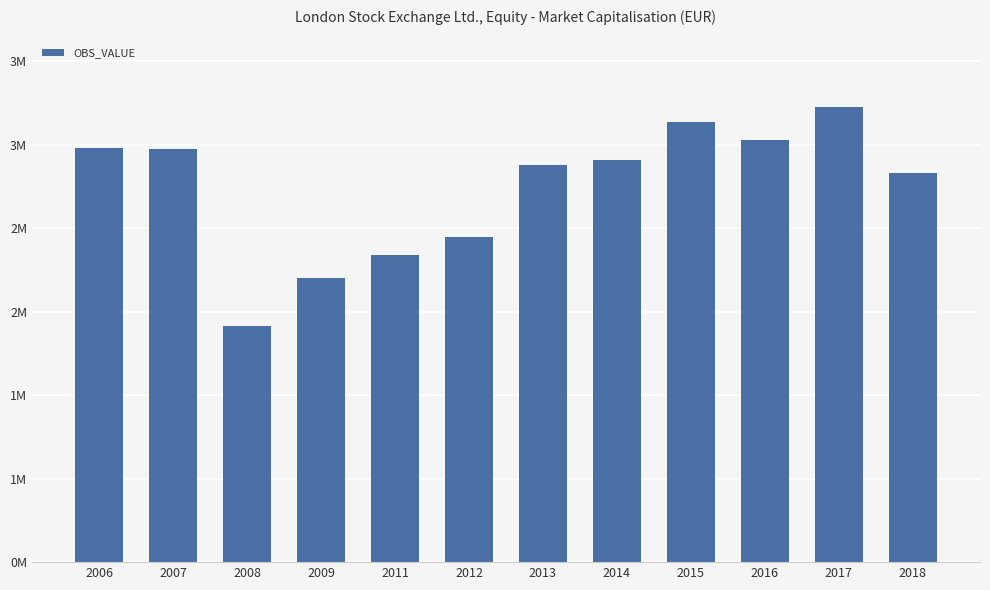

Does the chart contain any negative values?

No